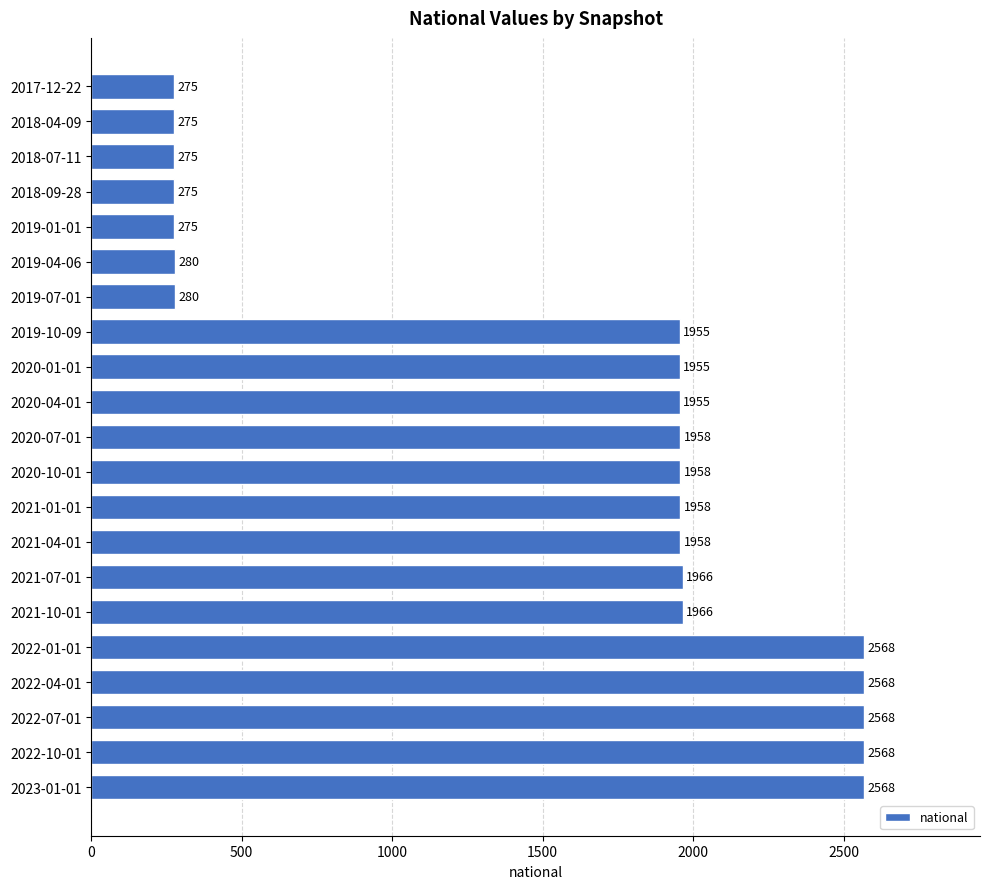

What value does the data have at 2021-04-01?

1958